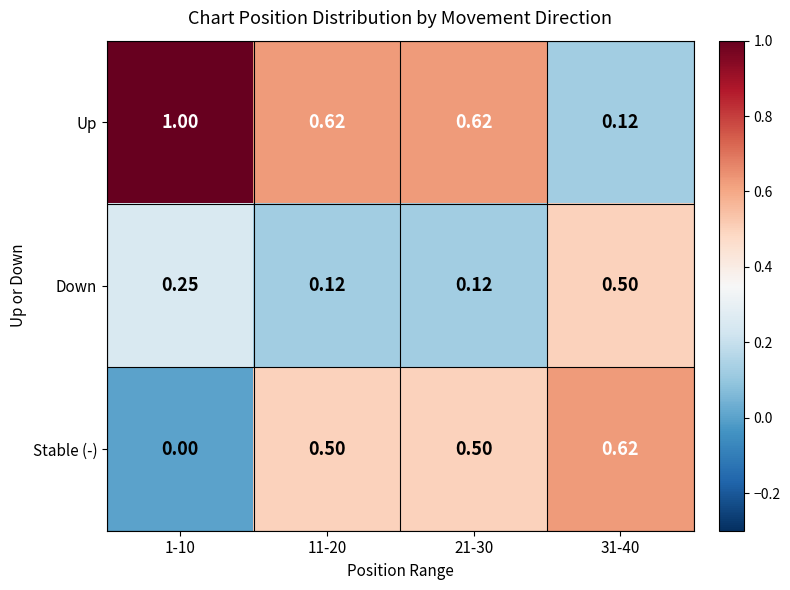

List the series in order of their peak value, highest first.

Up, Stable (-), Down